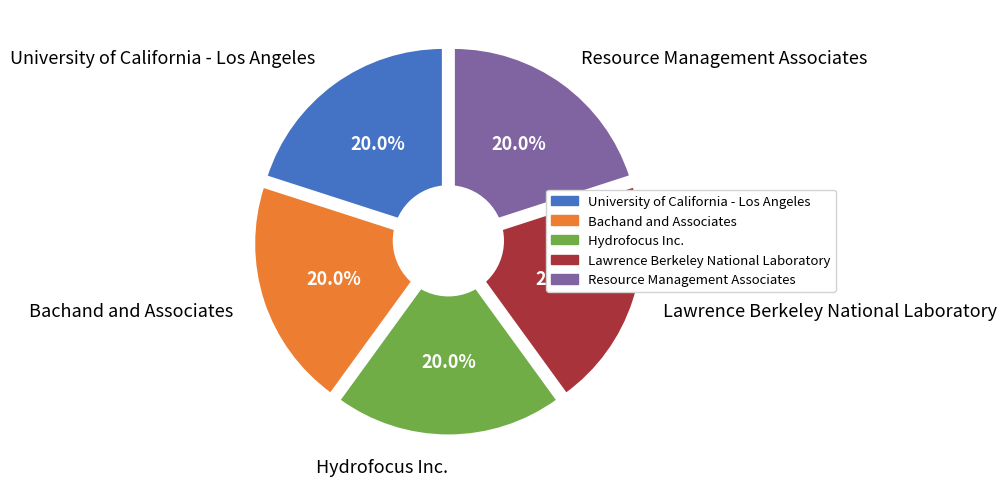

How many segments does this pie chart have?

5